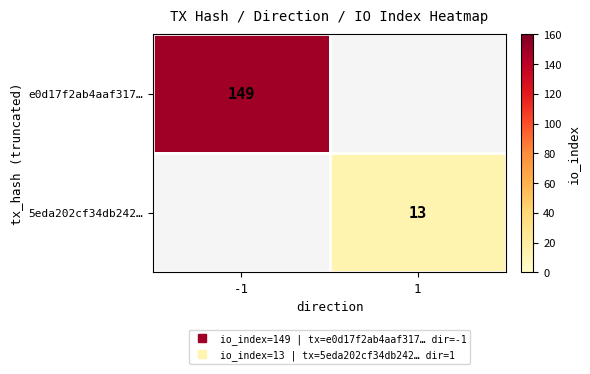

Rank the series by their maximum value, from highest to lowest.

e0d17f2ab4aaf317…, 5eda202cf34db242…